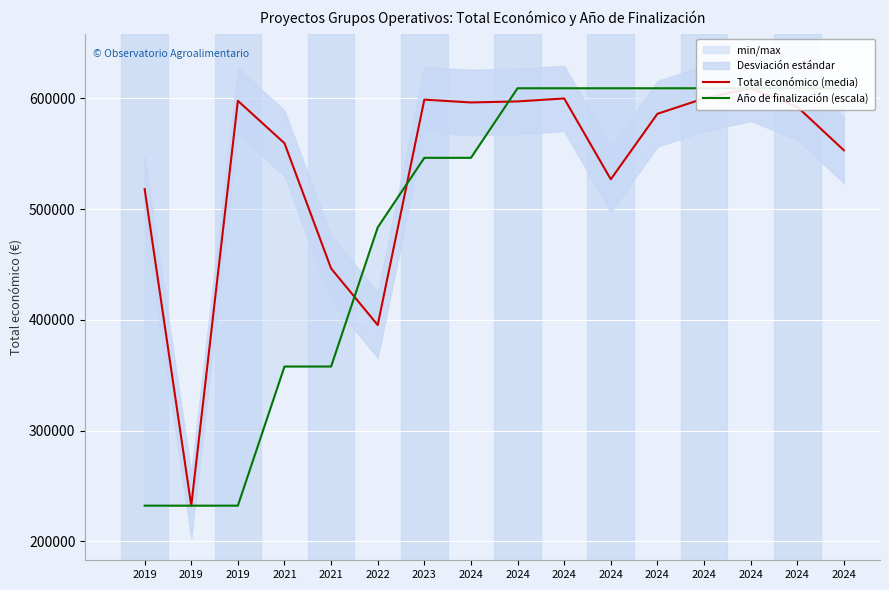

What is the difference between the maximum and minimum values in the Total económico (media) series?

377017.0